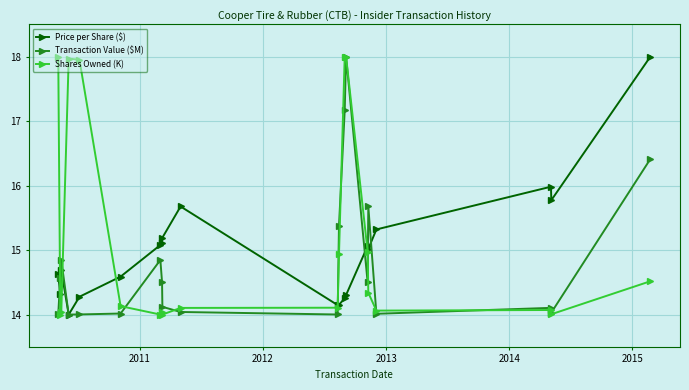

What is the value of the Price per Share ($) point at the 13th from the left?

14.3